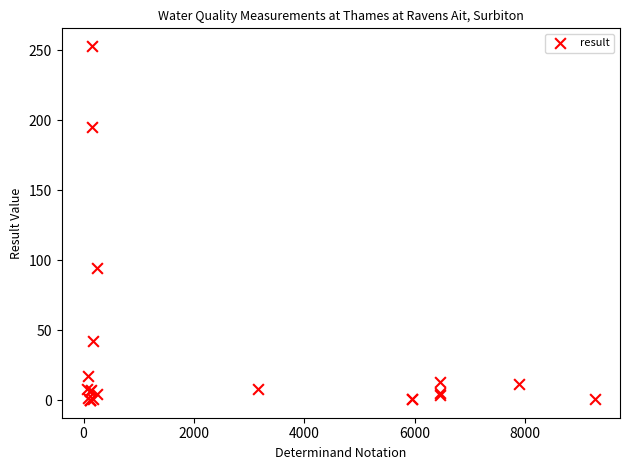

What Y value in the scatter plot is closest to 126?

94.2